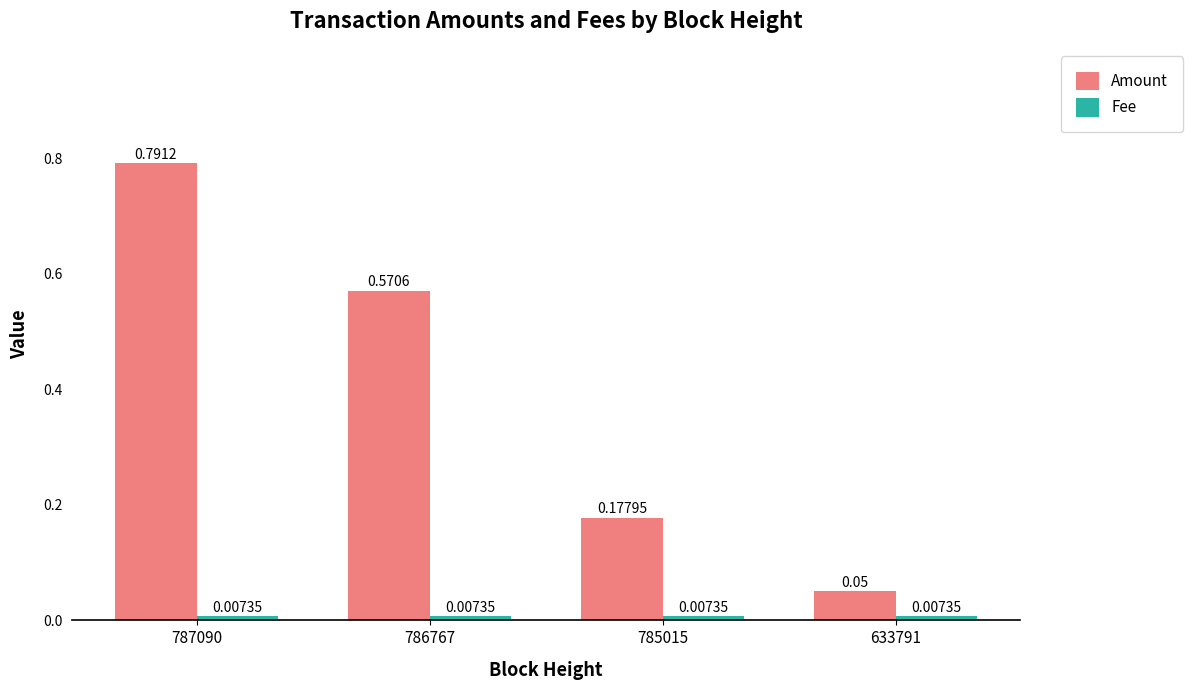

Which series changed the most between 786767 and 633791?

Amount